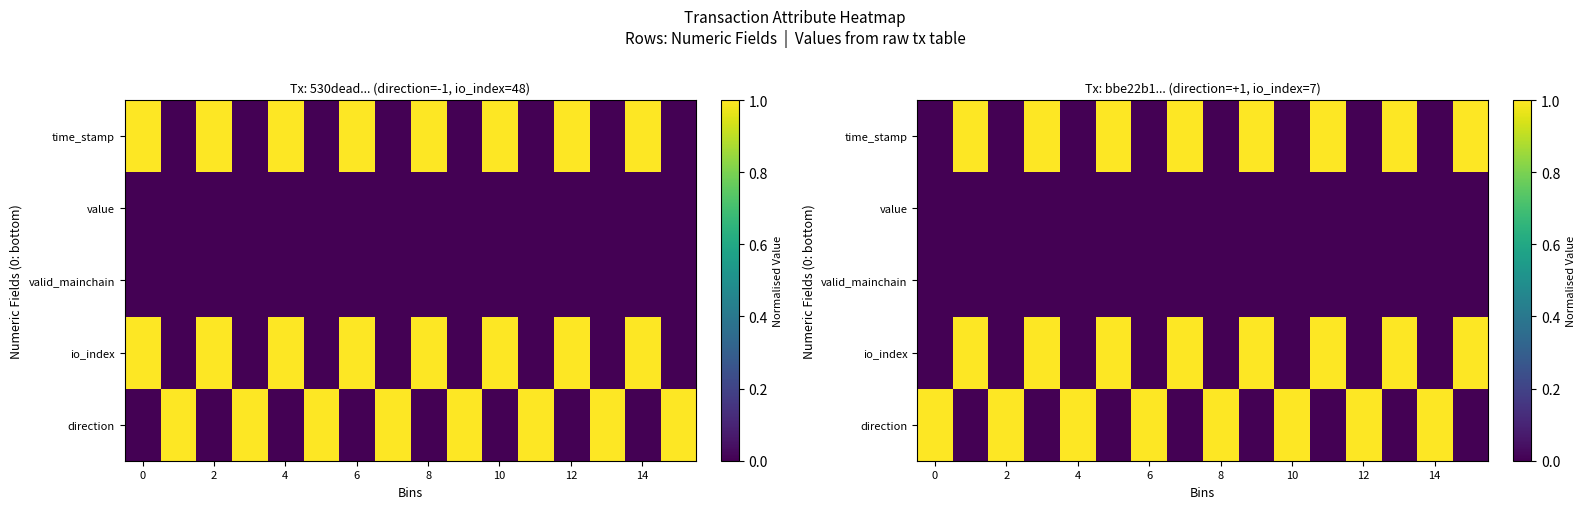

Which series has the widest spread of values?

direction